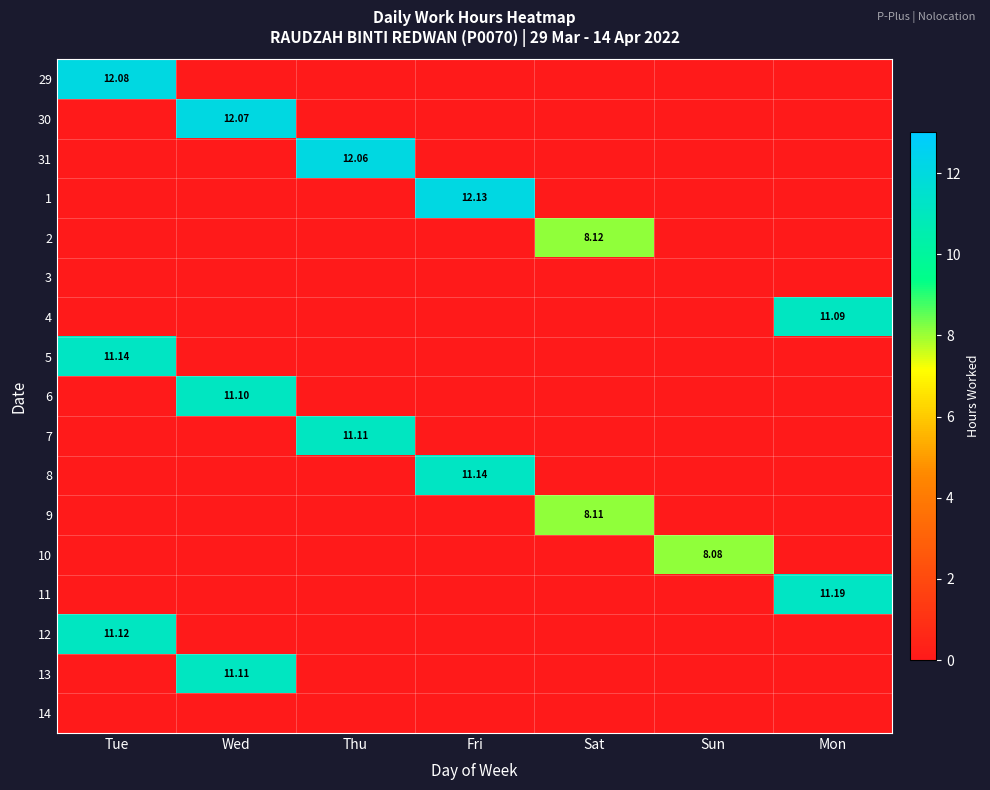

Which series changed the most between Tue and Mon?

29